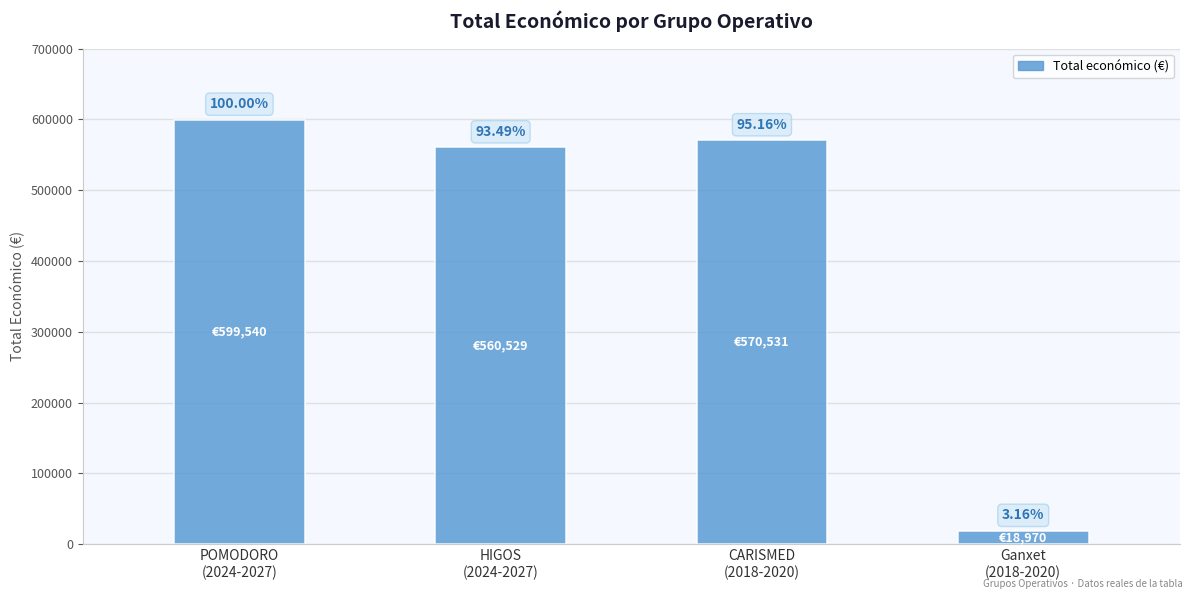

How many bars are there in total?

4